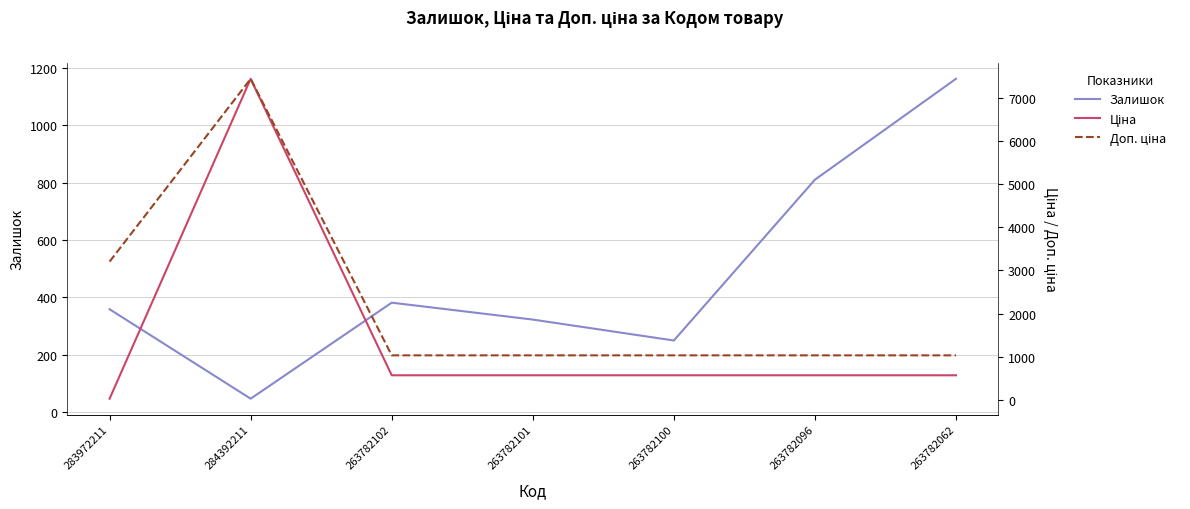

How many data points in Залишок are less than 358?

3